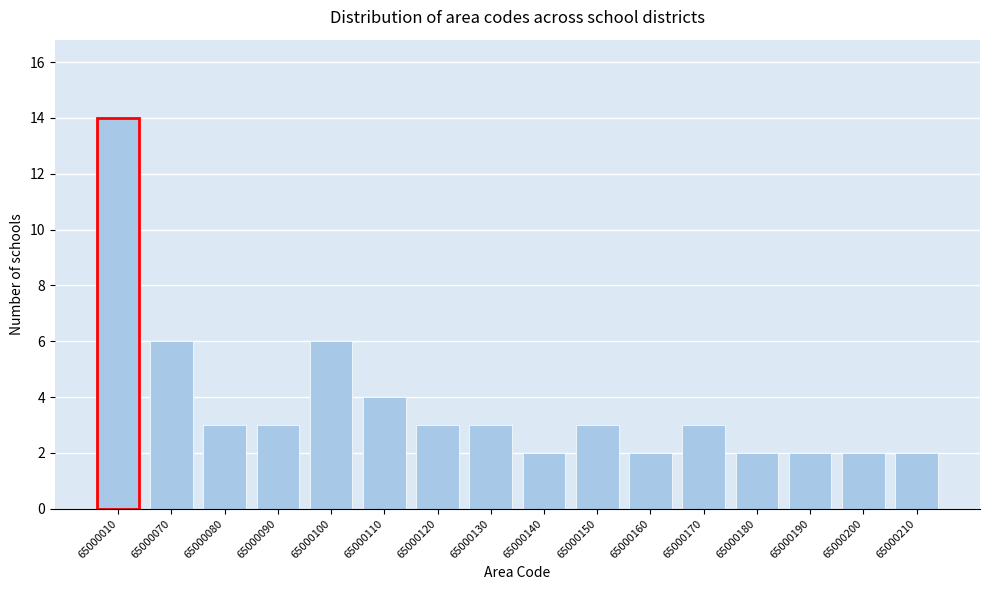

Reading right to left, extract all data points from this chart.

65000210=2	65000200=2	65000190=2	65000180=2	65000170=3	65000160=2	65000150=3	65000140=2	65000130=3	65000120=3	65000110=4	65000100=6	65000090=3	65000080=3	65000070=6	65000010=14